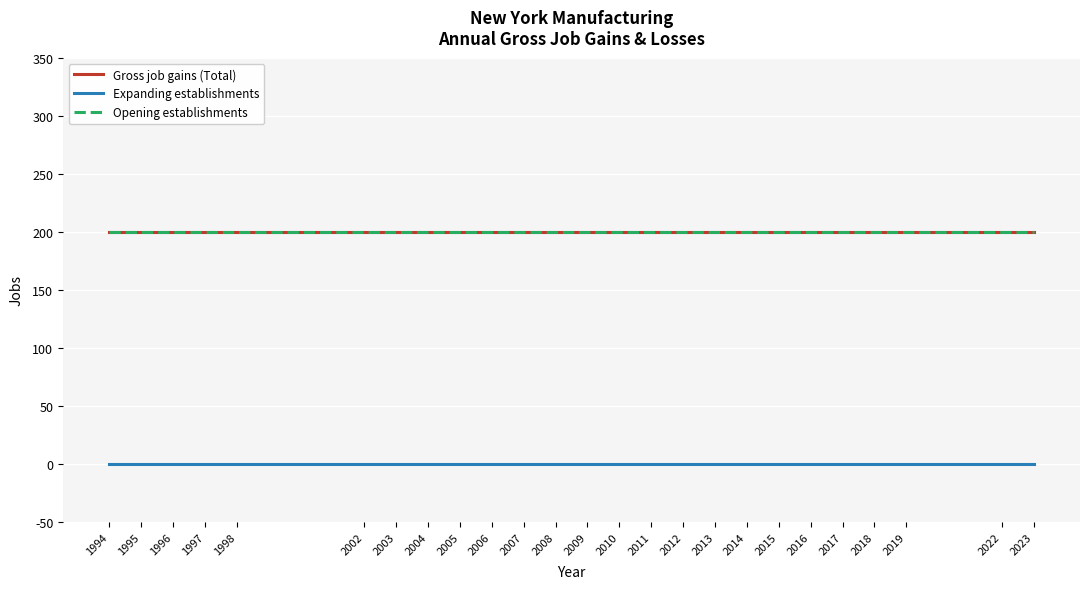

What is the value of the Gross job gains (Total) point at the 13th from the left?

200